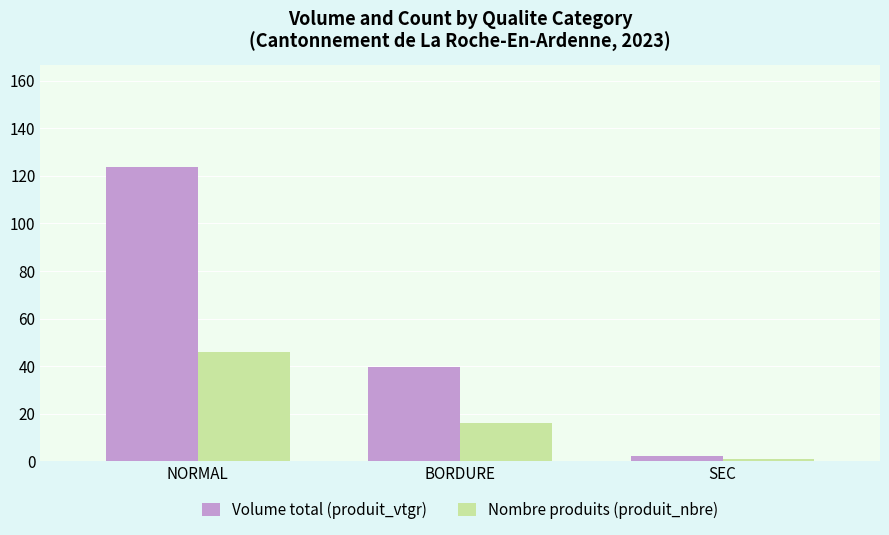

Reading left to right, extract all data points from this chart.

Volume total (produit_vtgr): NORMAL=123.5	BORDURE=39.6	SEC=2.3
Nombre produits (produit_nbre): NORMAL=46.0	BORDURE=16.0	SEC=1.0